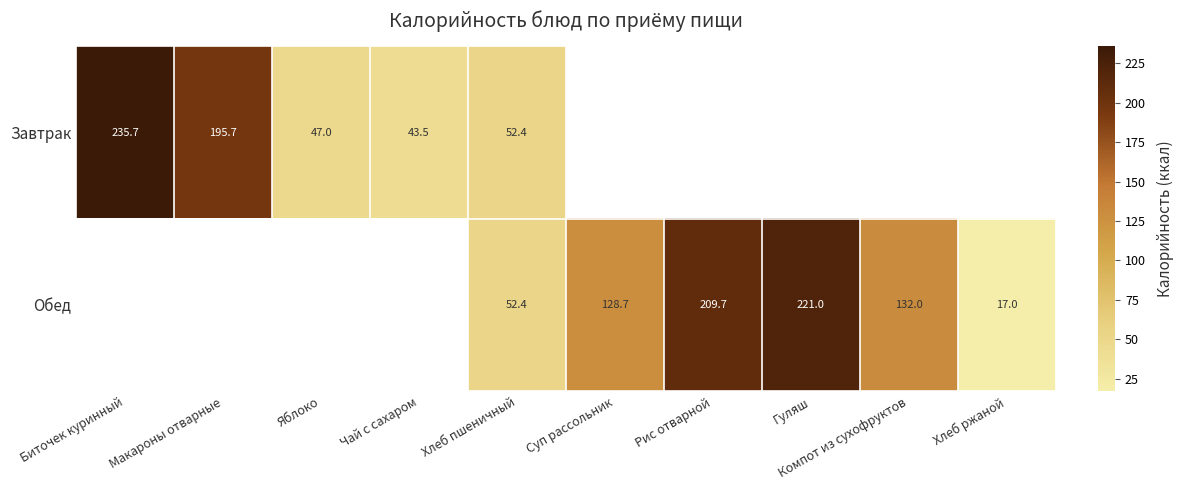

At how many categories does at least one series exceed 46?

8